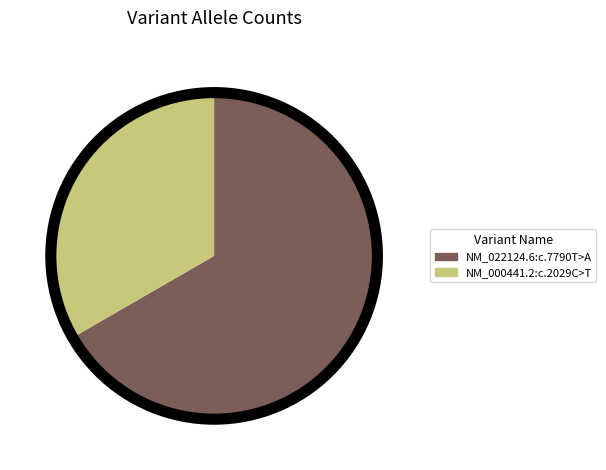

Which slice is the largest?

NM_022124.6:c.7790T>A